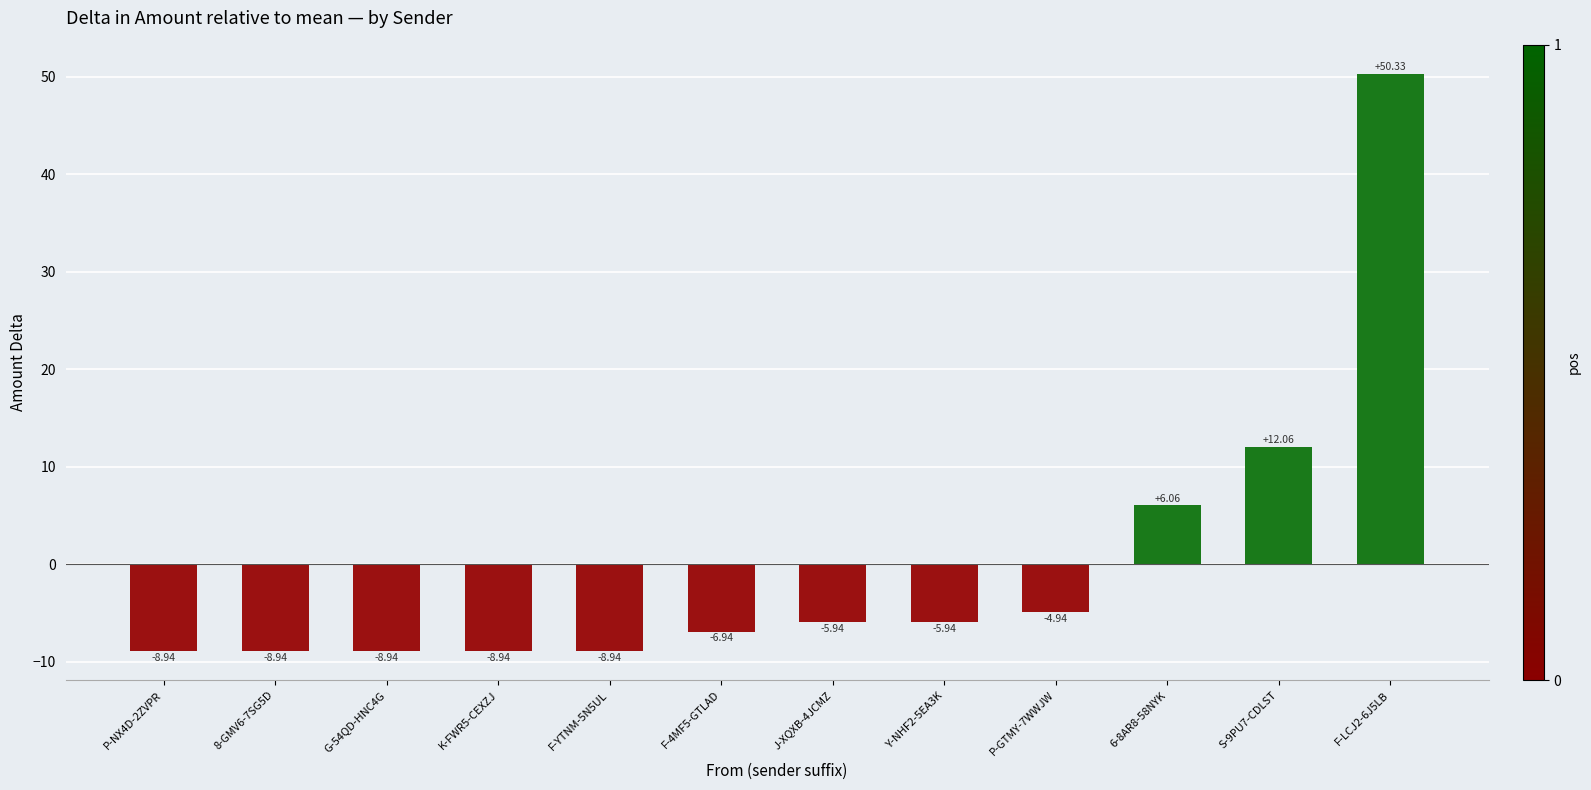

At which label does the data first exceed -5?

P-GTMY-7WWJW